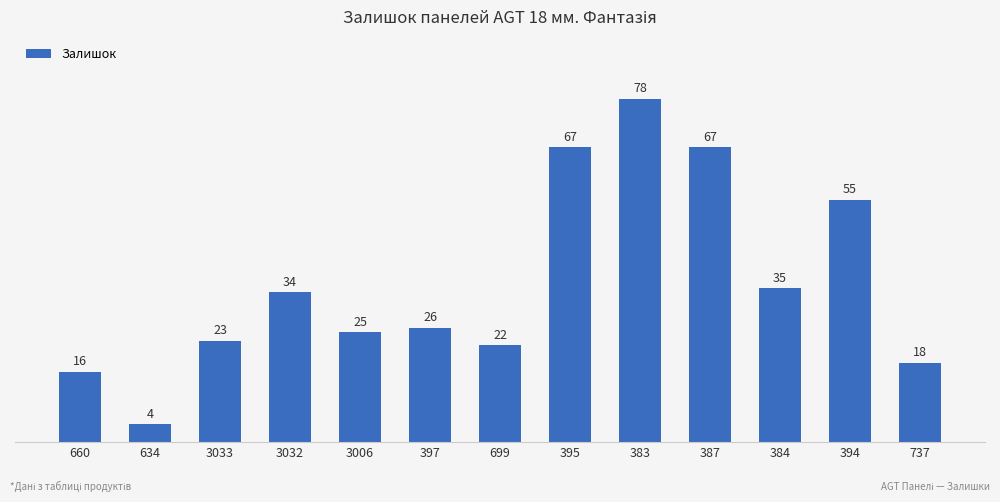

Is it true that the value at 737 is 30?

False